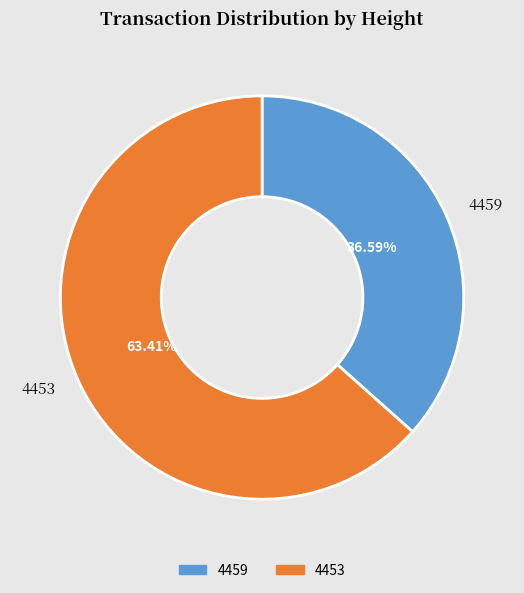

What is the ratio of the value at 4459 to the value at 4453?

0.6